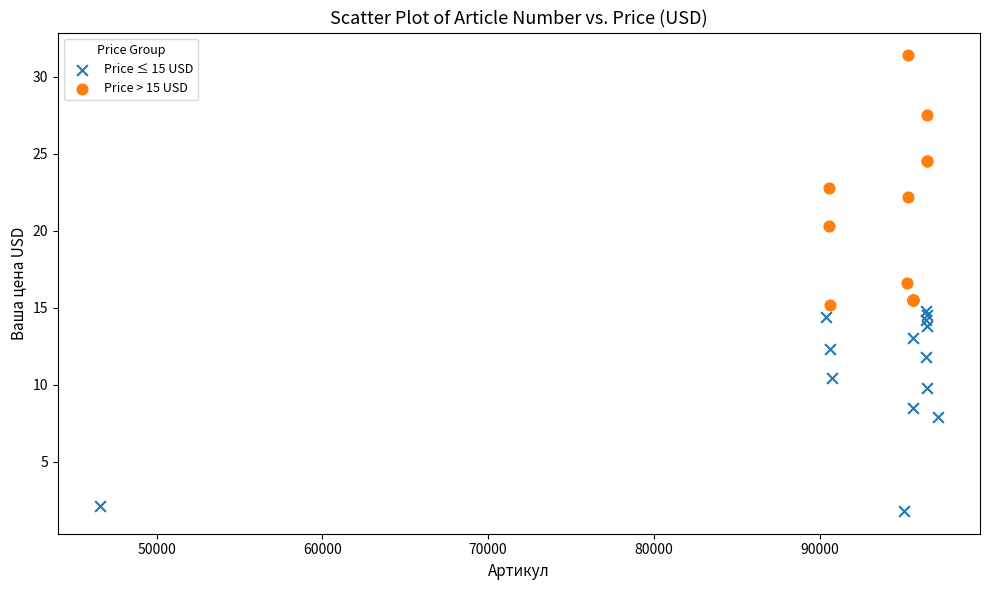

Which series contains the highest Y value?

Price > 15 USD